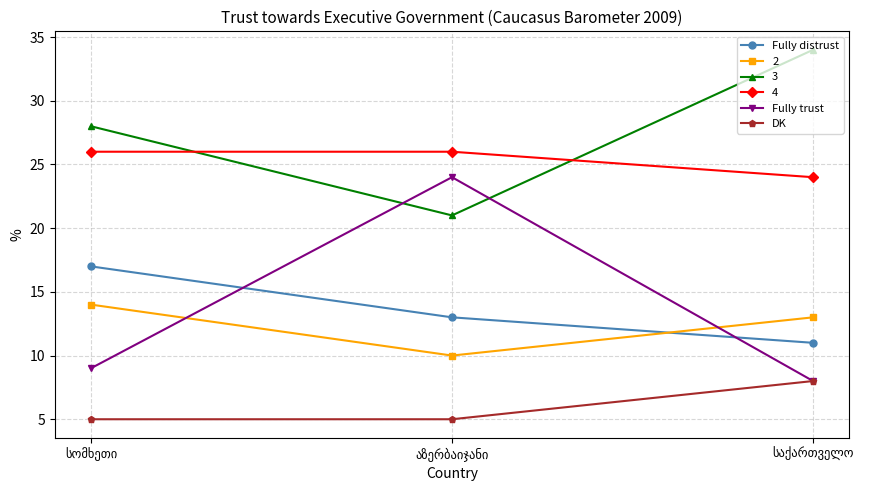

Which series has the largest total across all categories?

3